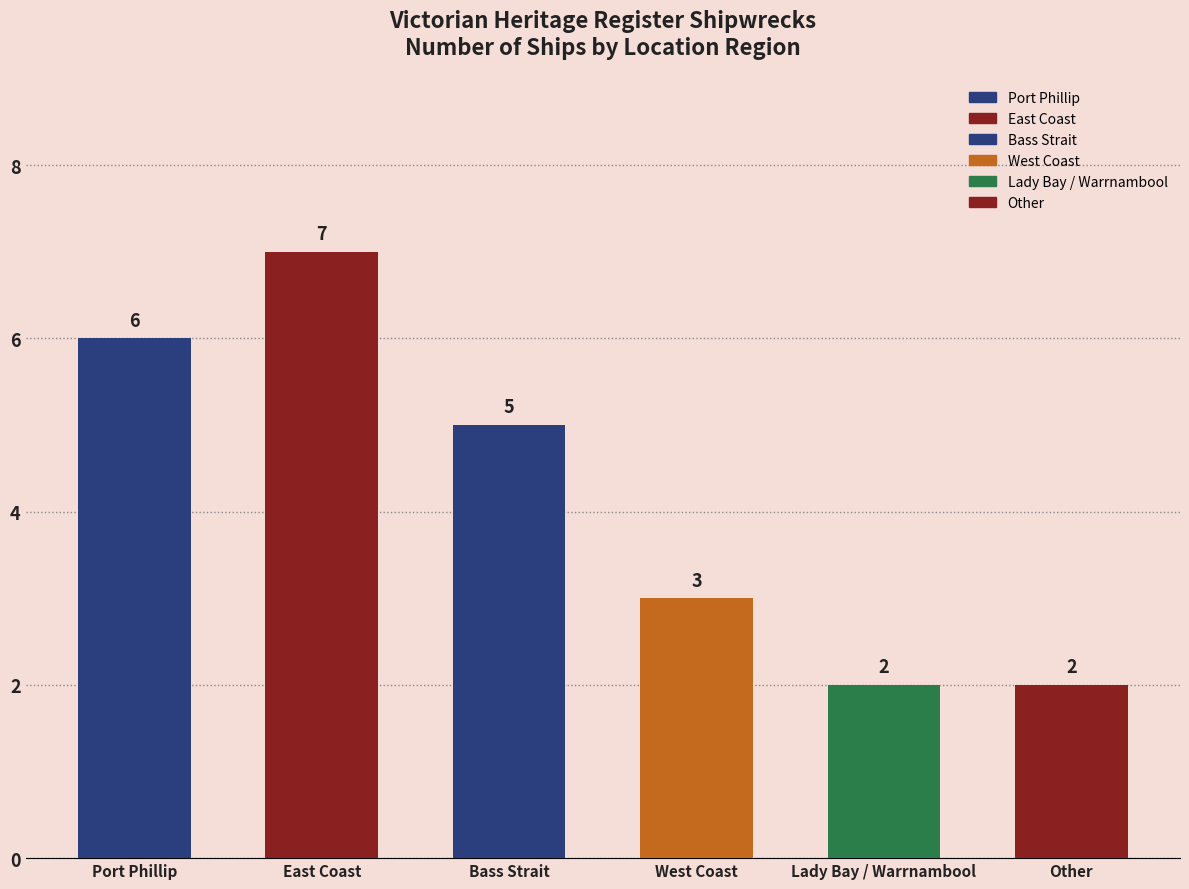

Which category has the highest value across all series?

East Coast